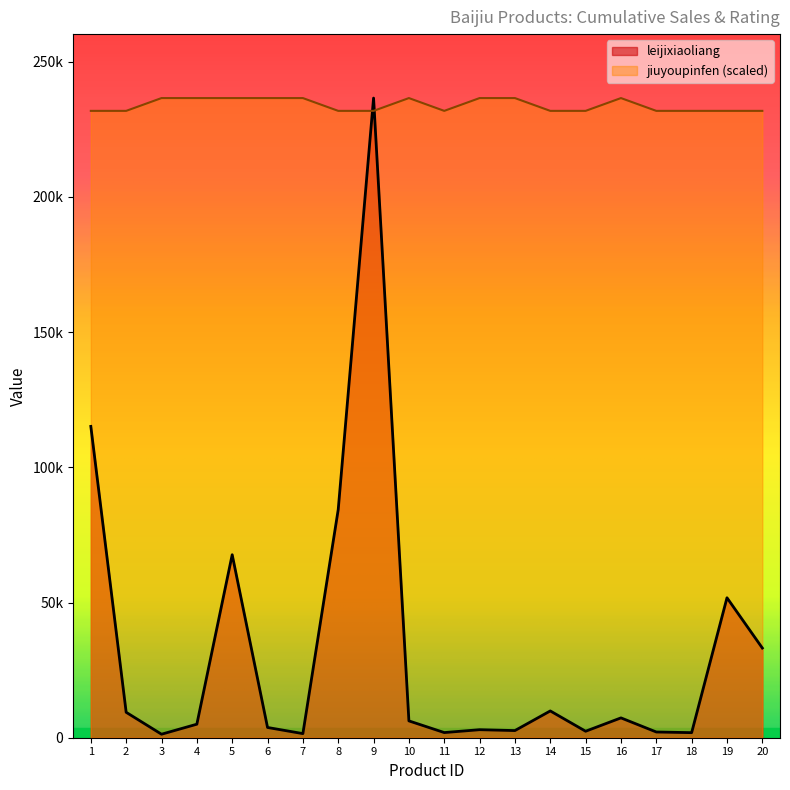

What is the total value across all series at 11?

233732.9